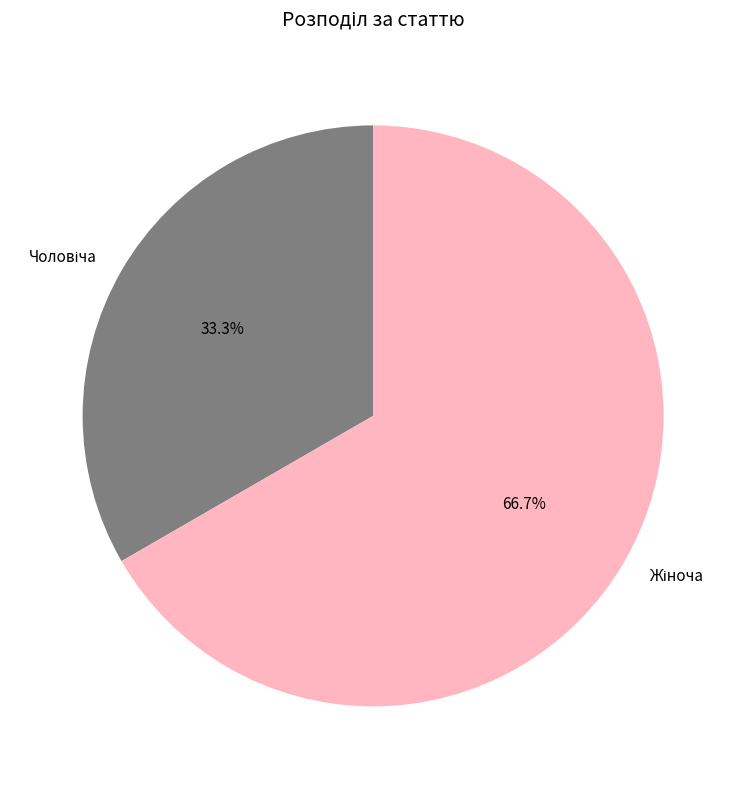

Rank the categories by value from highest to lowest.

Жіноча, Чоловіча